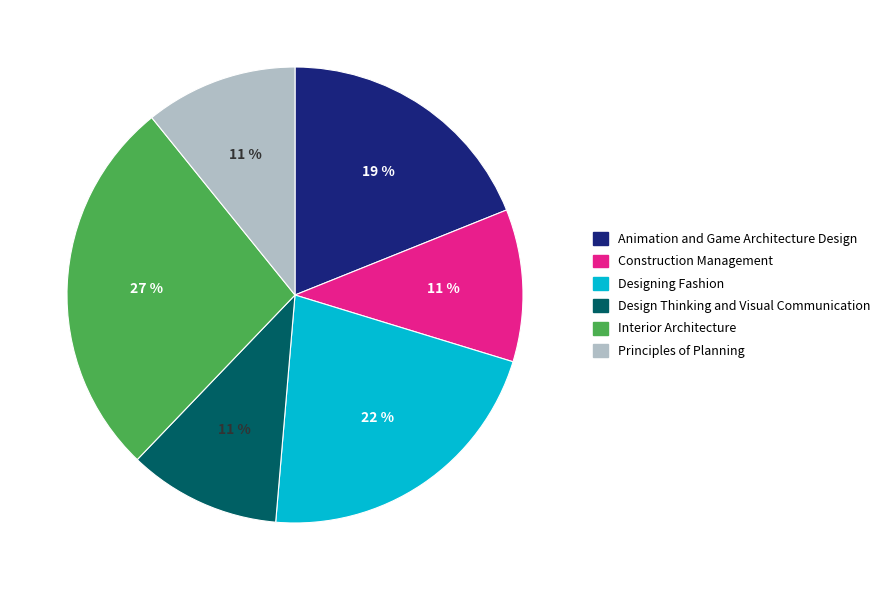

To the nearest percent, what is the difference between the largest and smallest slice percentages?

16%